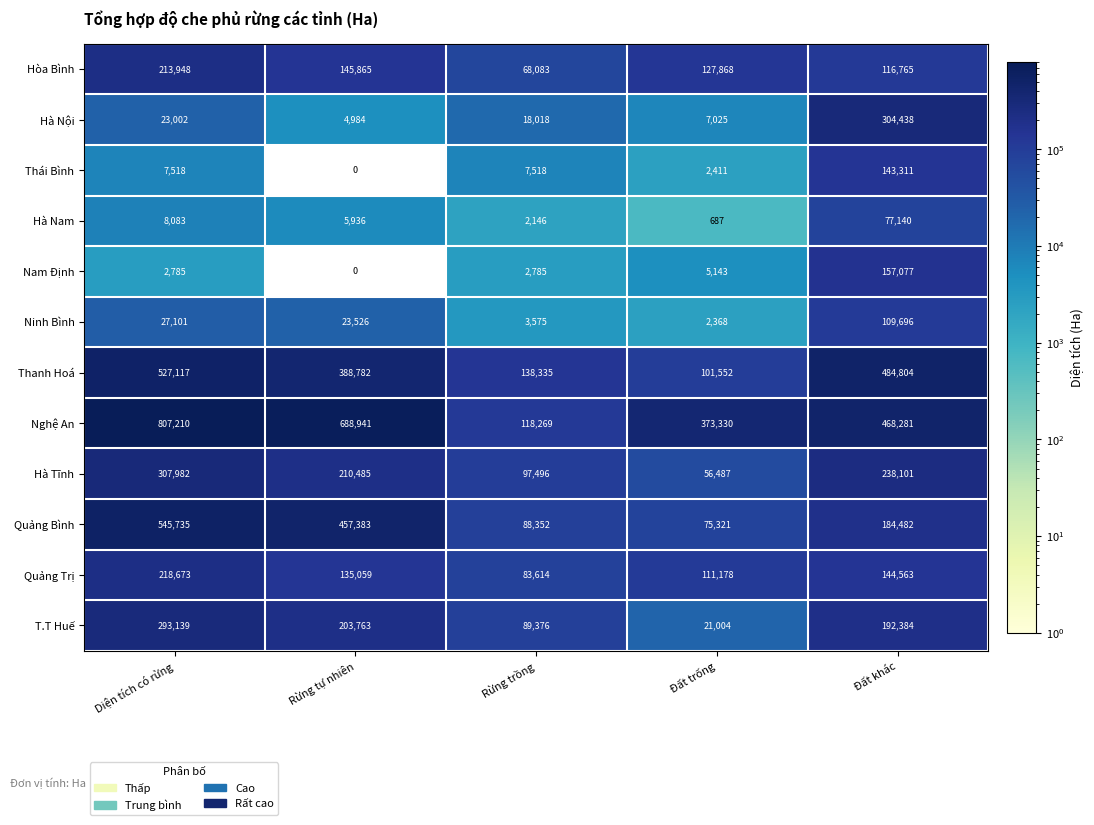

List the series in order of their peak value, lowest first.

Hà Nam, Ninh Bình, Thái Bình, Nam Định, Hòa Bình, Quảng Trị, T.T Huế, Hà Nội, Hà Tĩnh, Thanh Hoá, Quảng Bình, Nghệ An